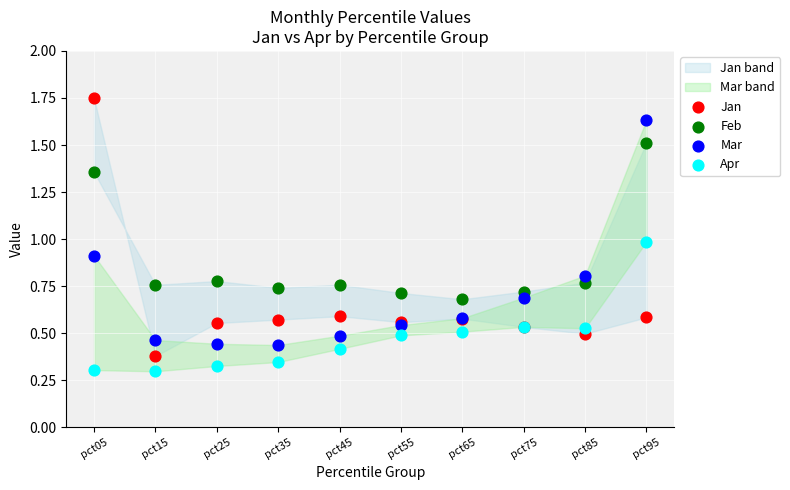

Which series has the widest spread of Y values?

Jan